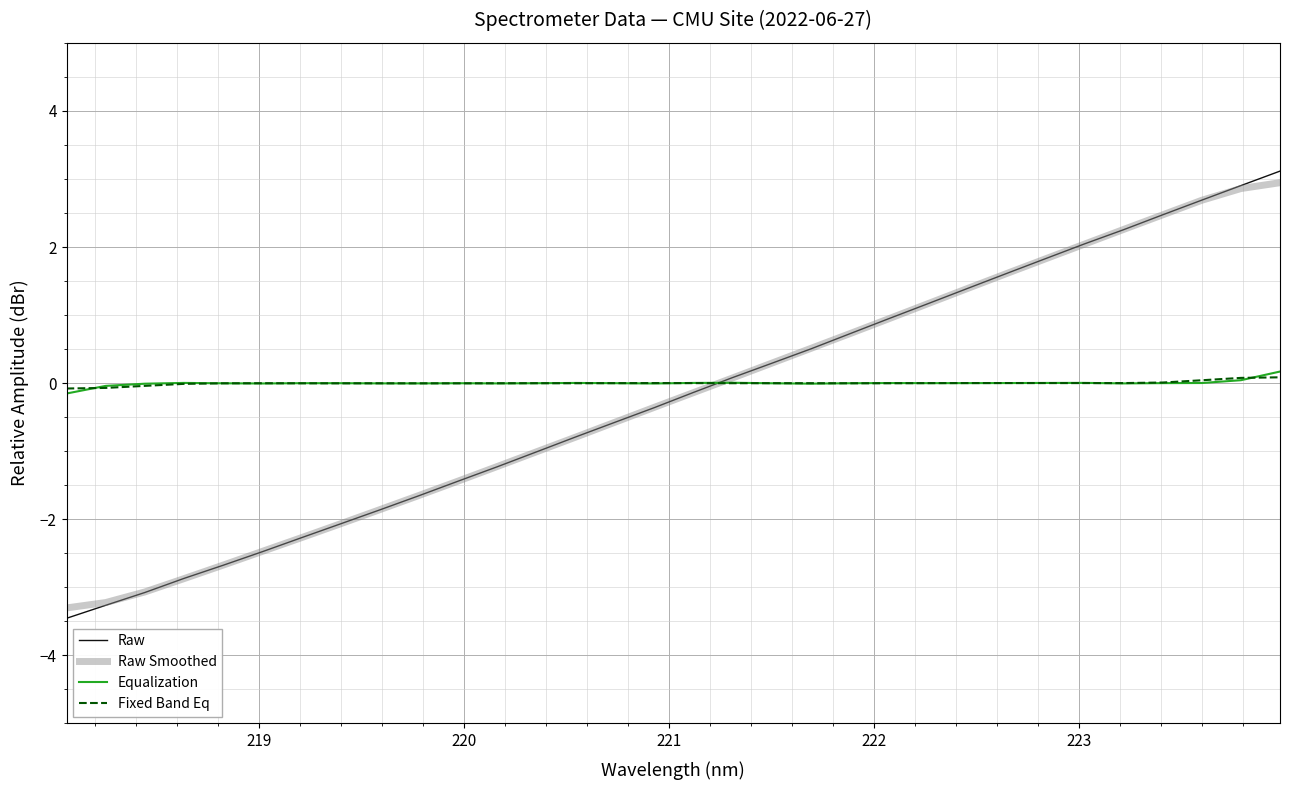

What is the lowest value of the Raw Smoothed series?

-3.3